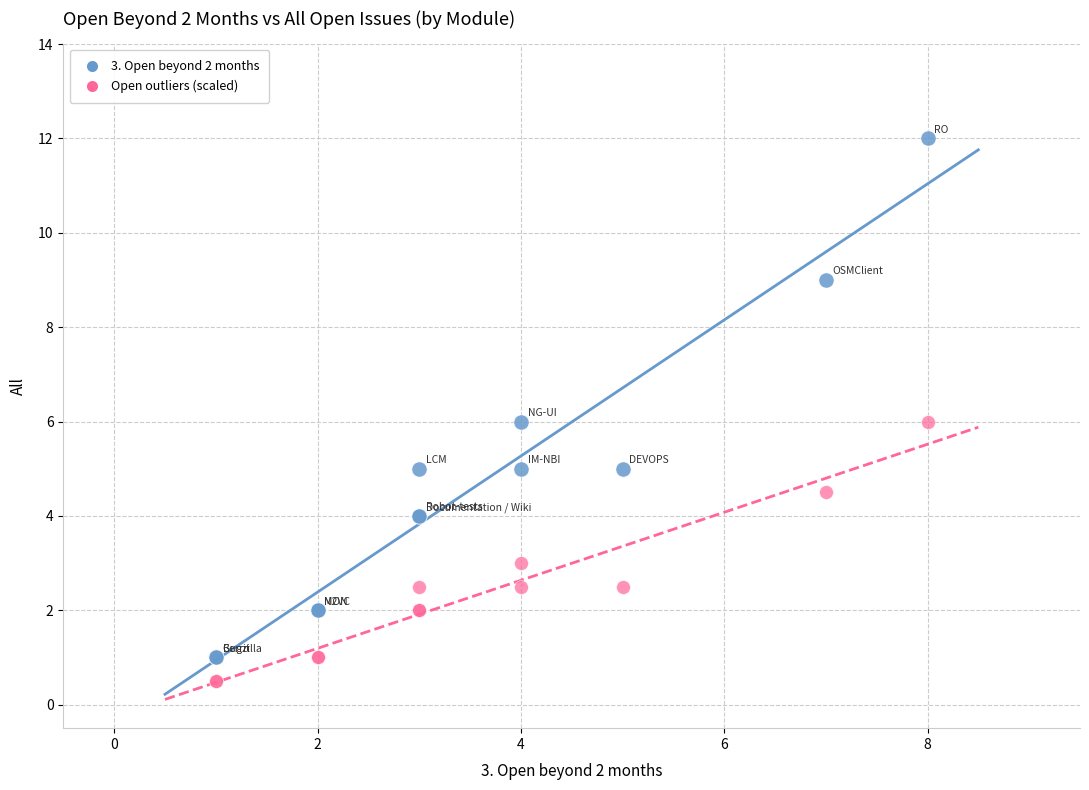

Which series reaches the maximum Y coordinate?

3. Open beyond 2 months